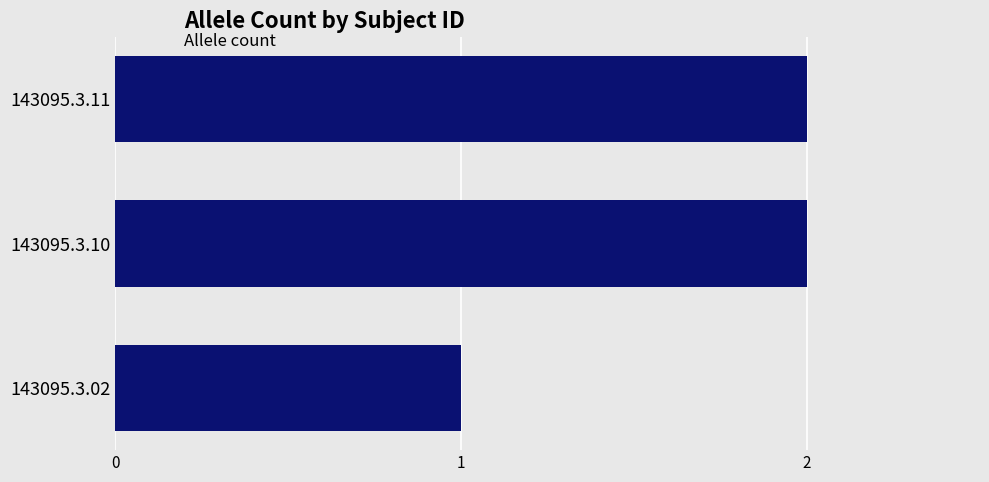

The chart shows a value of 4 at 143095.3.11. True or false?

False